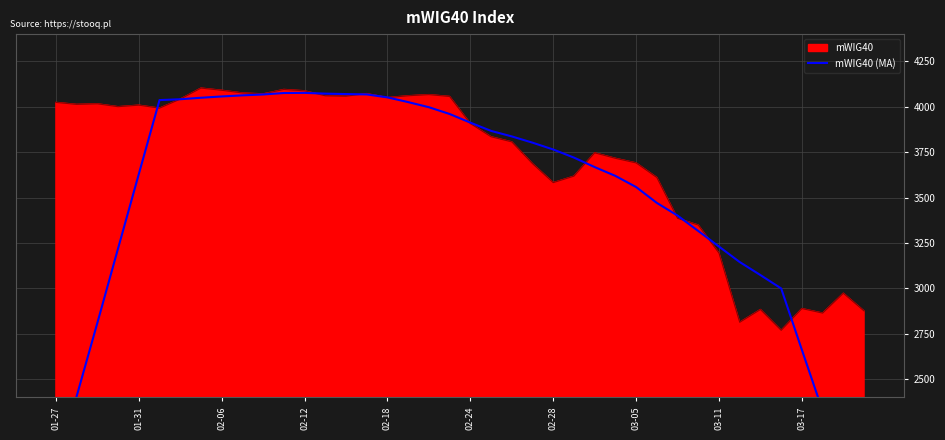

What is the highest value of the mWIG40 series?

4102.9